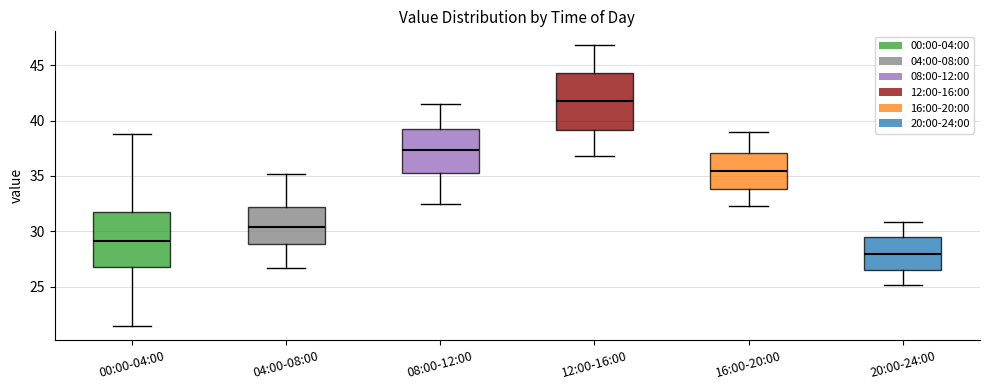

Reading left to right, read every box against the y-axis: the position of its median line, the range the box covers, and the ends of its whiskers. The values are not printed on the chart, so give them approximately, as read against the axis.

00:00-04:00: median 29.0, box 27.0 to 32.0, whiskers 21.5 to 39.0
04:00-08:00: median 30.5, box 29.0 to 32.0, whiskers 26.5 to 35.0
08:00-12:00: median 37.5, box 35.5 to 39.5, whiskers 32.5 to 41.5
12:00-16:00: median 42.0, box 39.0 to 44.5, whiskers 37.0 to 47.0
16:00-20:00: median 35.5, box 34.0 to 37.0, whiskers 32.5 to 39.0
20:00-24:00: median 28.0, box 26.5 to 29.5, whiskers 25.0 to 31.0